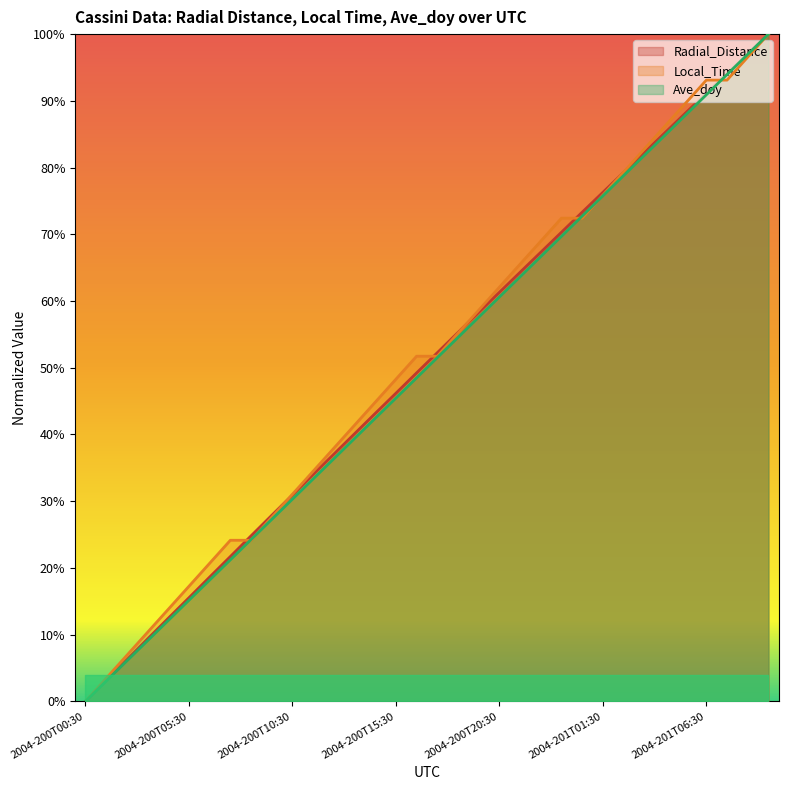

What is the average value of the Radial_Distance series?

0.5